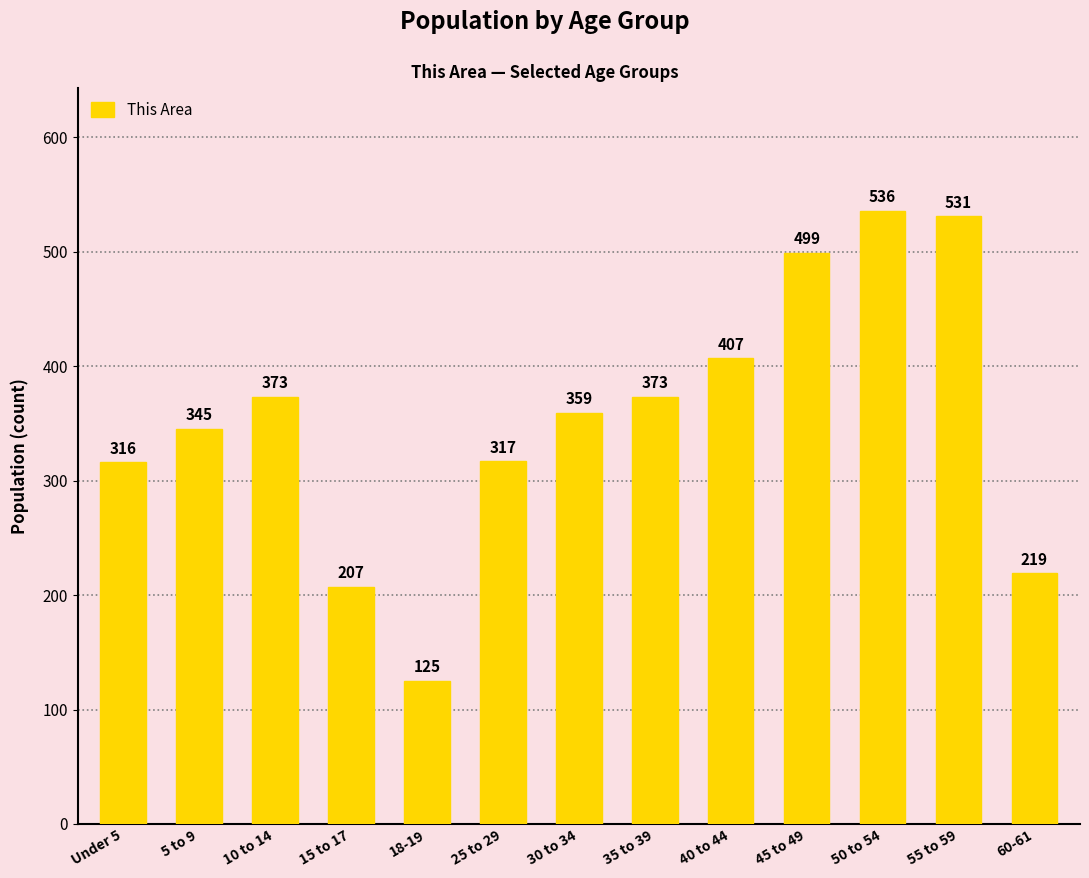

The chart shows a value of 536 at 50 to 54. True or false?

True